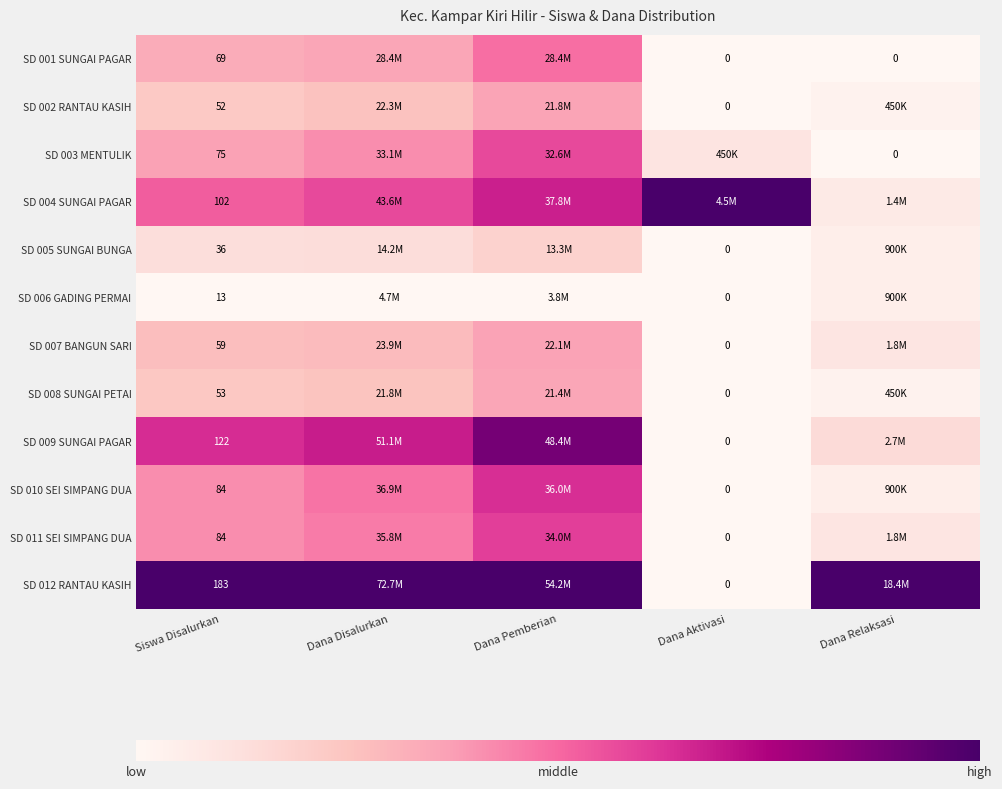

How many categories are shown in the chart?

5